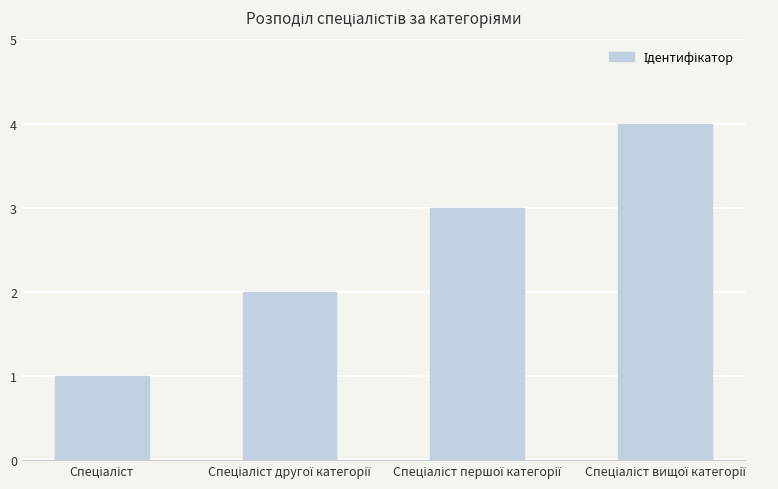

How many values are below 3?

2